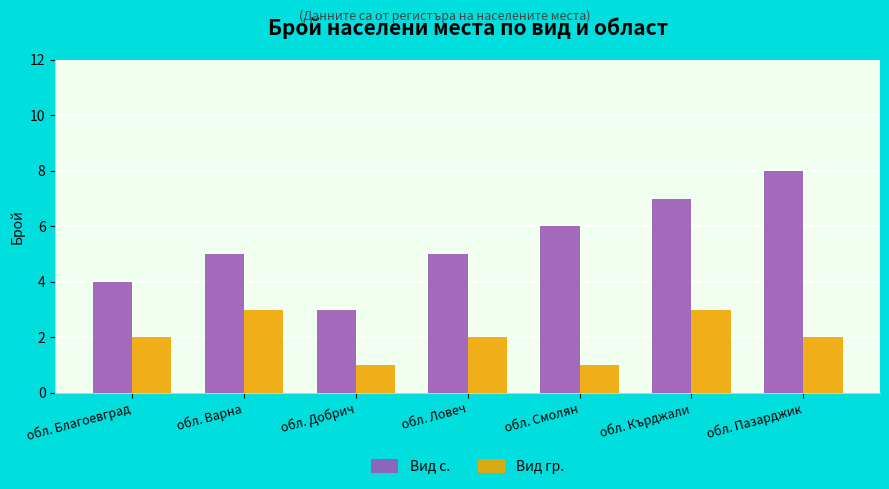

Is the value of Вид с. at обл. Благоевград greater than the value of Вид гр. at обл. Варна?

Yes